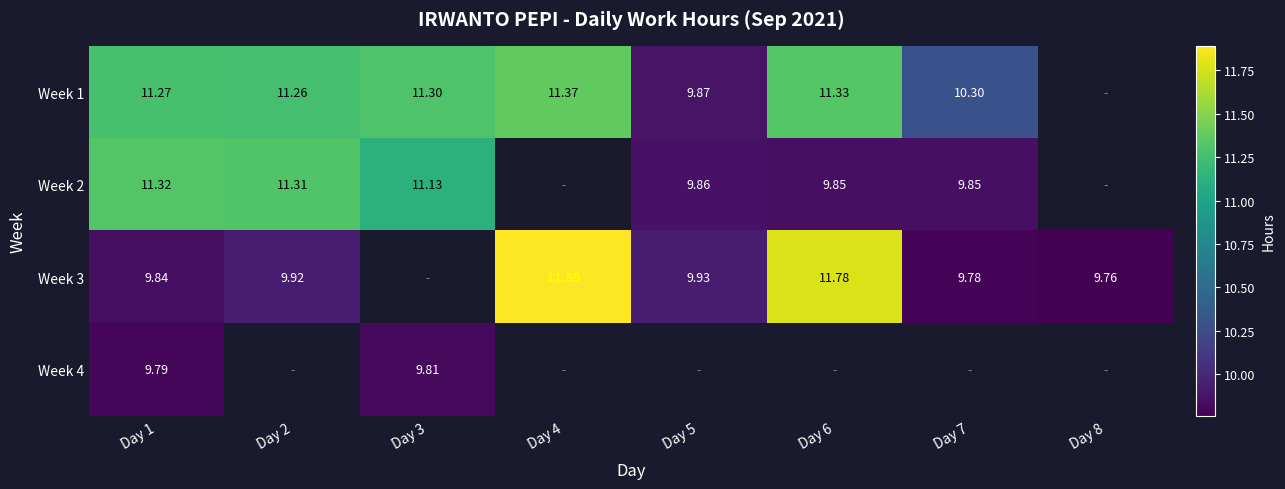

Is the value of Week 3 at Day 4 greater than the value of Week 2 at Day 6?

Yes